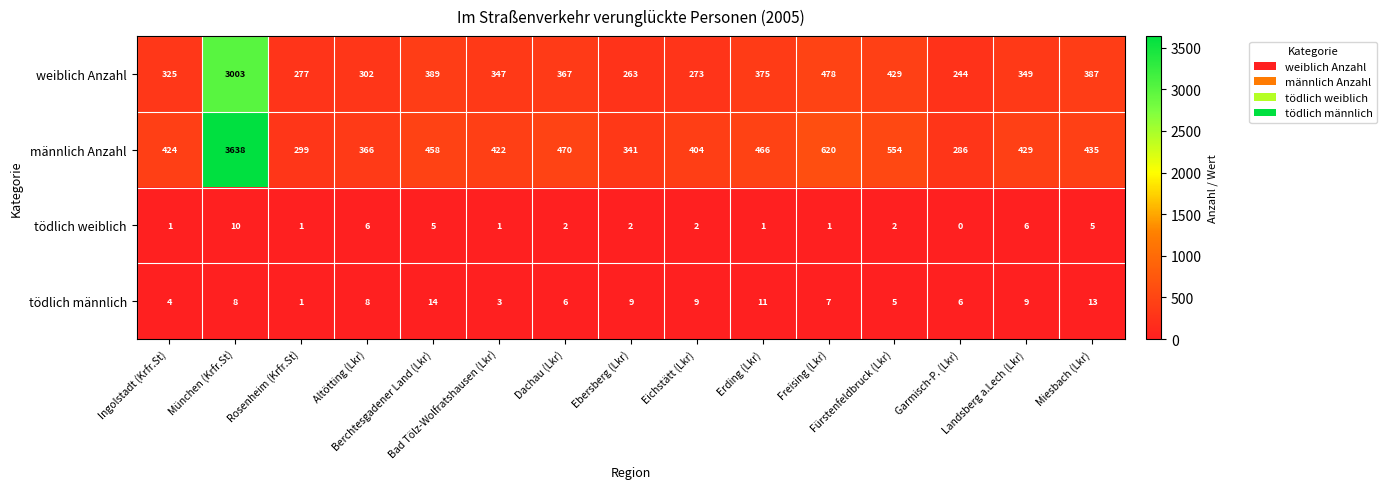

What is the greatest value displayed?

3638